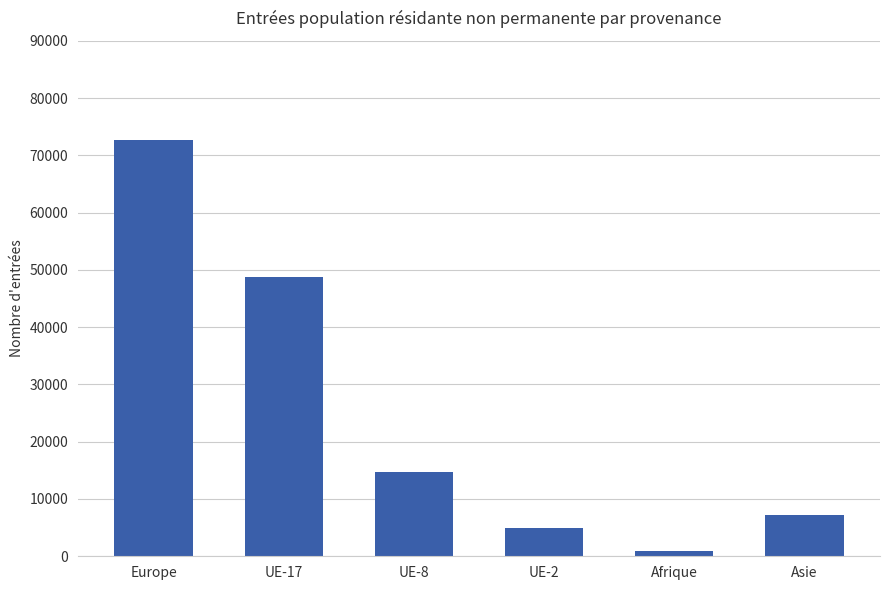

What is the minimum value shown in the chart?

891